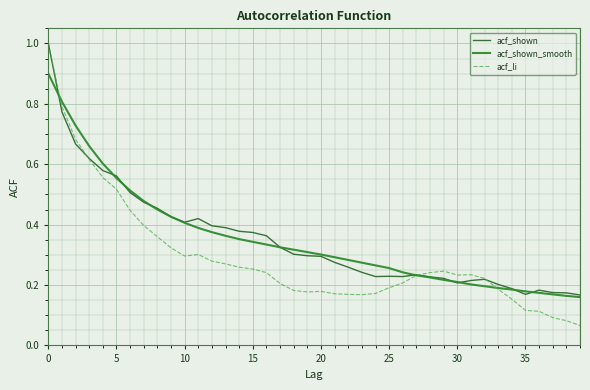

Which series has the largest range (max minus min)?

acf_li